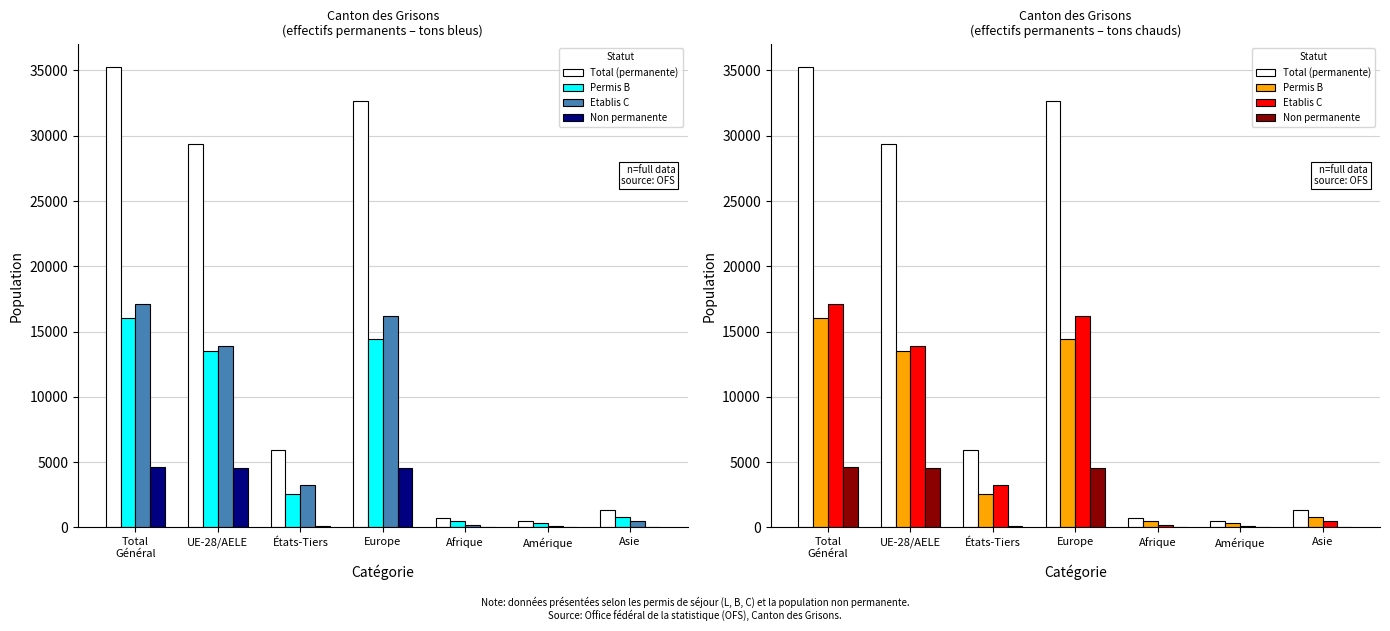

What is the difference between the maximum and second lowest values in the Etablis C series?

16902